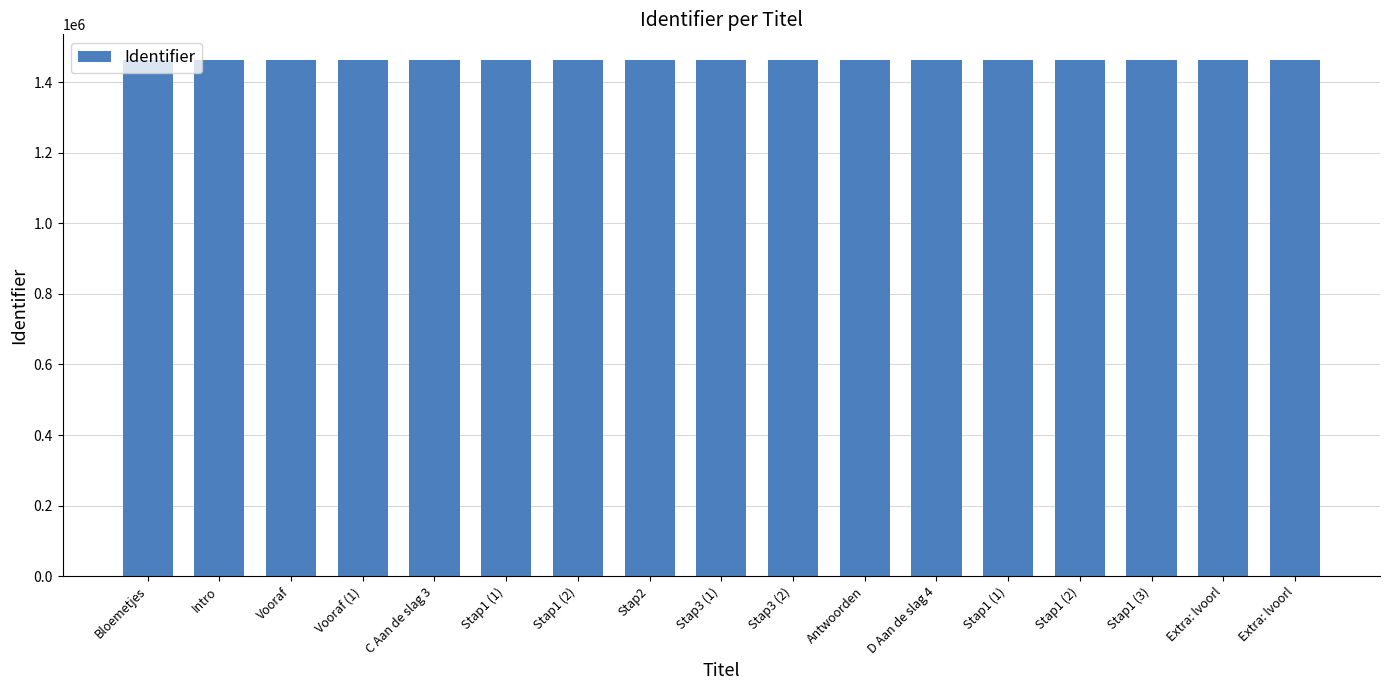

Rank the categories by value from highest to lowest.

Extra: lvoorl, Extra: lvoorl, Stap1 (3), Stap1 (2), Stap1 (1), D Aan de slag 4, Antwoorden, Stap3 (2), Stap3 (1), Stap2, Stap1 (2), Stap1 (1), C Aan de slag 3, Vooraf (1), Vooraf, Intro, Bloemetjes